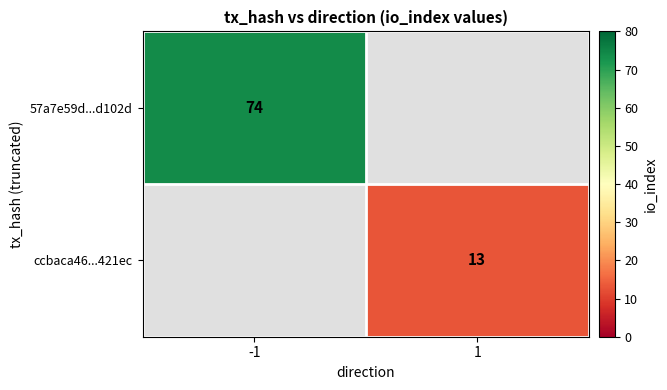

What is the maximum value shown in the chart?

74.0